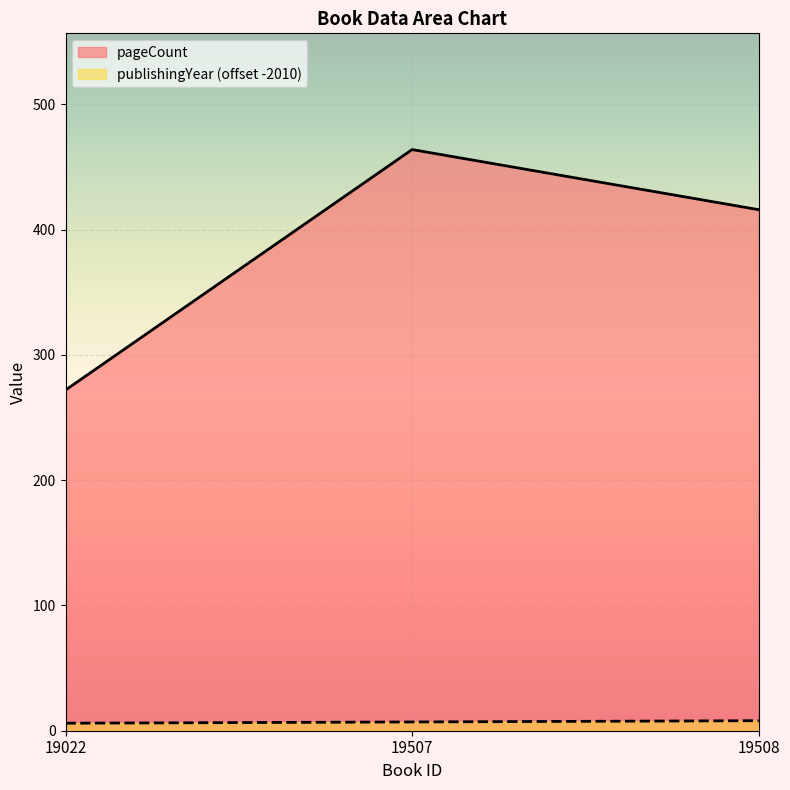

The publishingYear series shows 3 at 19022. True or false?

False